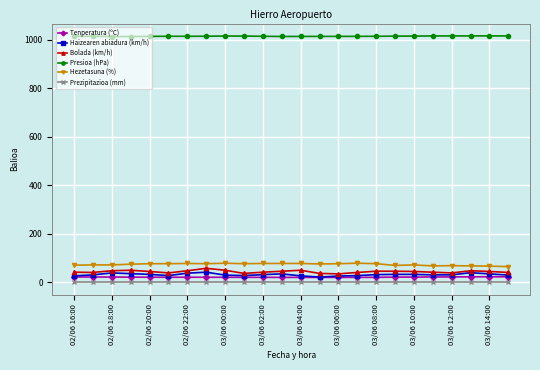

True or false: Tenperatura (ºC) and Hezetasuna (%) cross at least once.

False